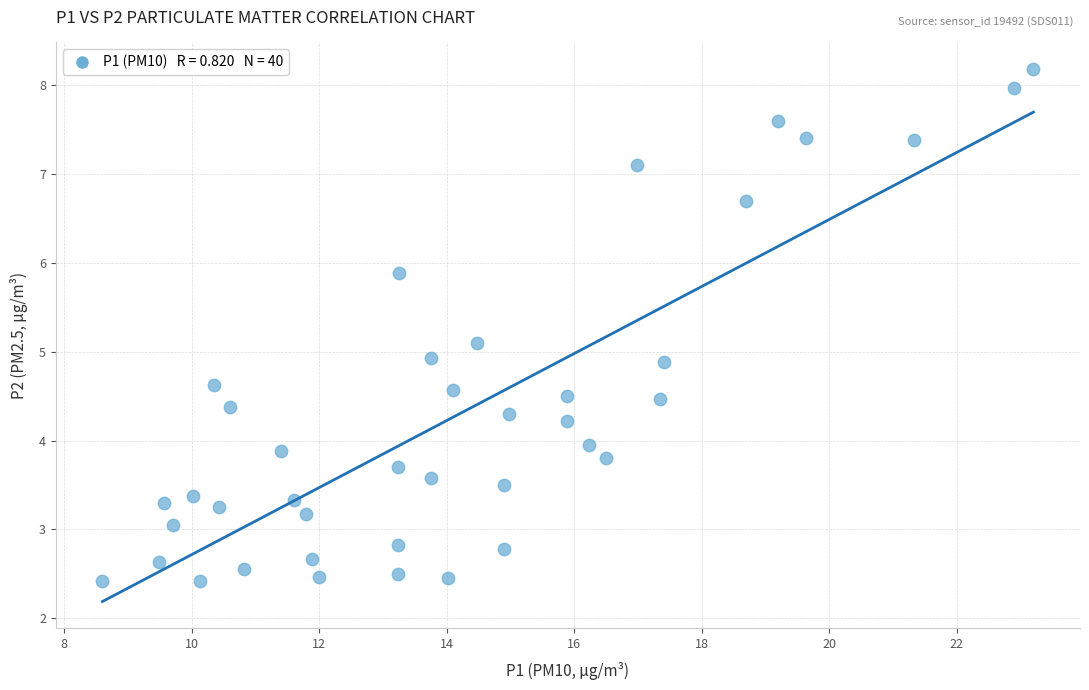

What is the range of Y values (max minus min)?

5.8